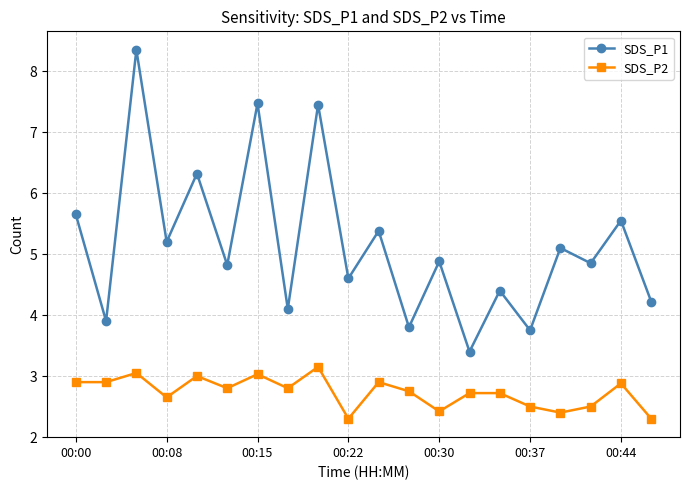

Which series has the largest range (max minus min)?

SDS_P1